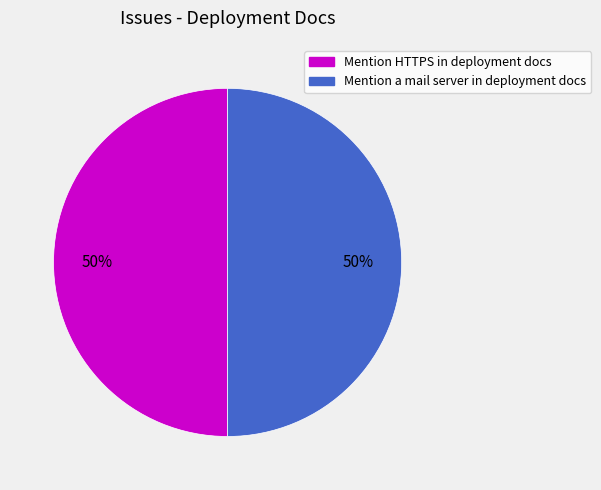

Is the sum of Mention a mail server in deployment docs and Mention HTTPS in deployment docs greater than half?

Yes